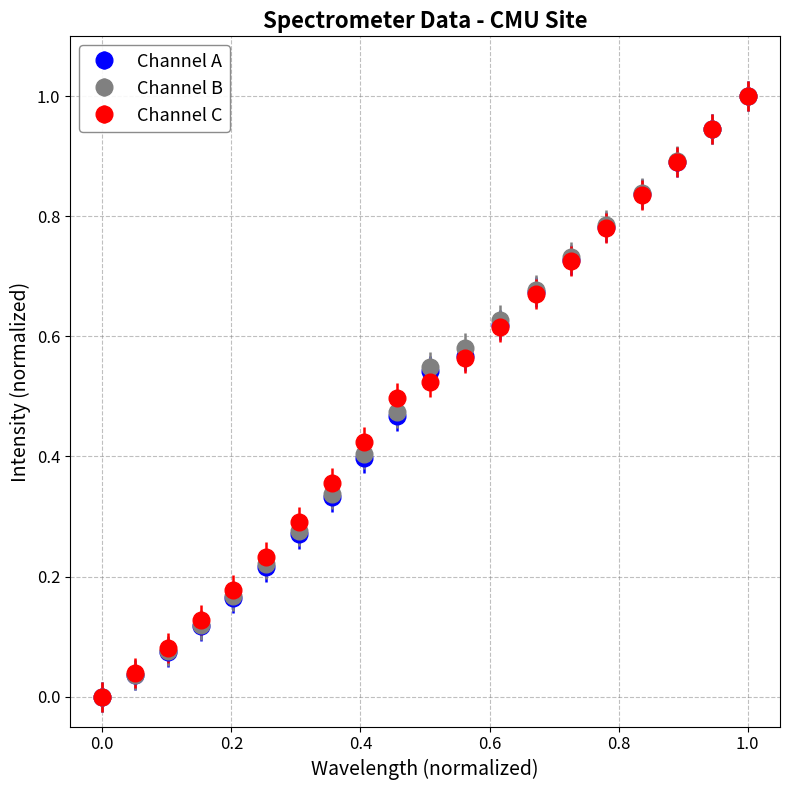

What is the maximum value shown in the chart?

1.0